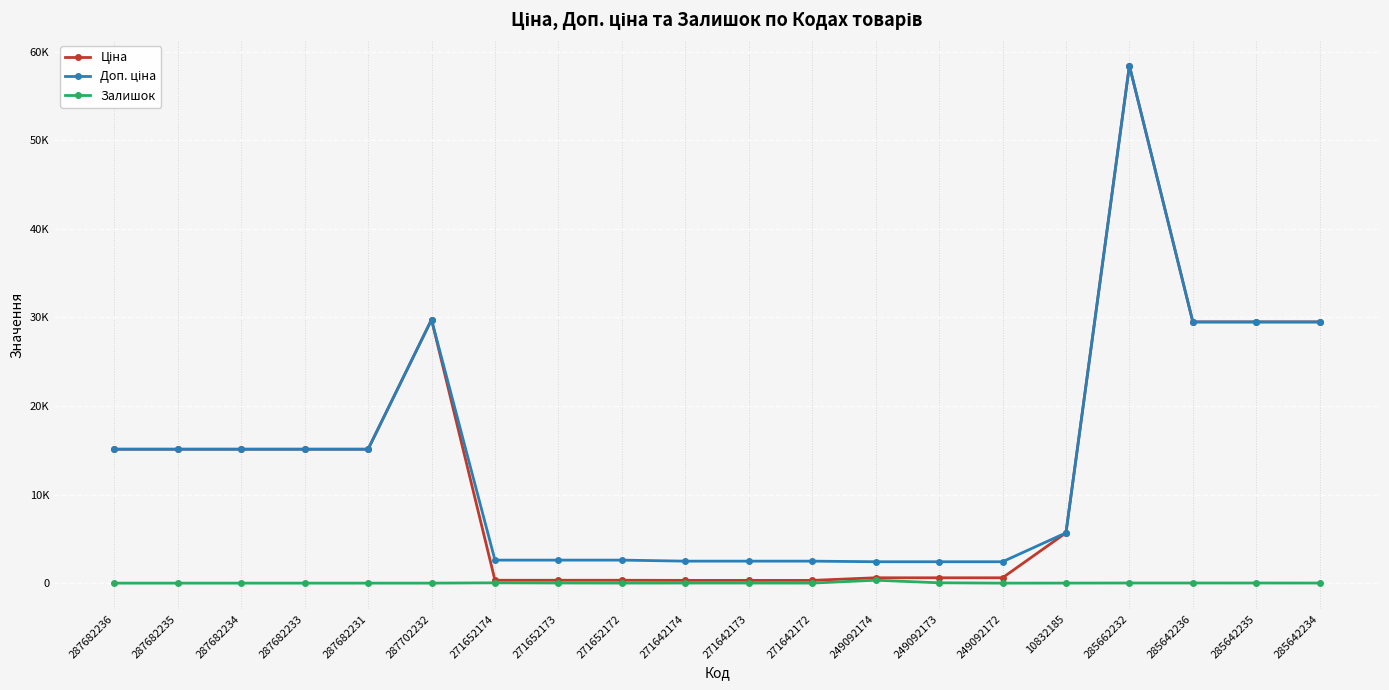

What is the average value of the Ціна series?

13081.9